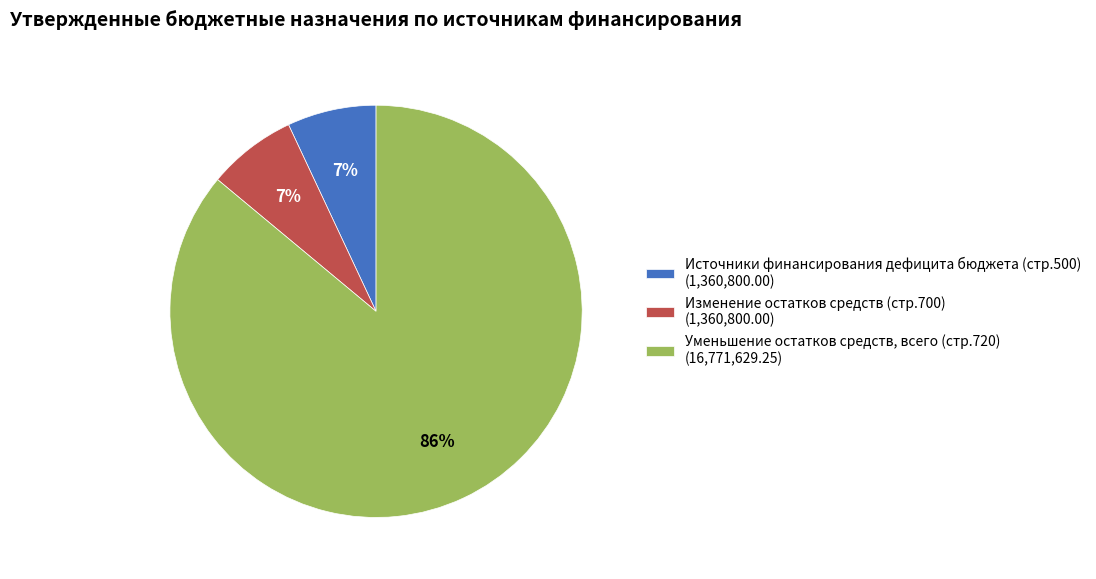

True or false: Уменьшение остатков средств, всего accounts for 97% of the total.

False